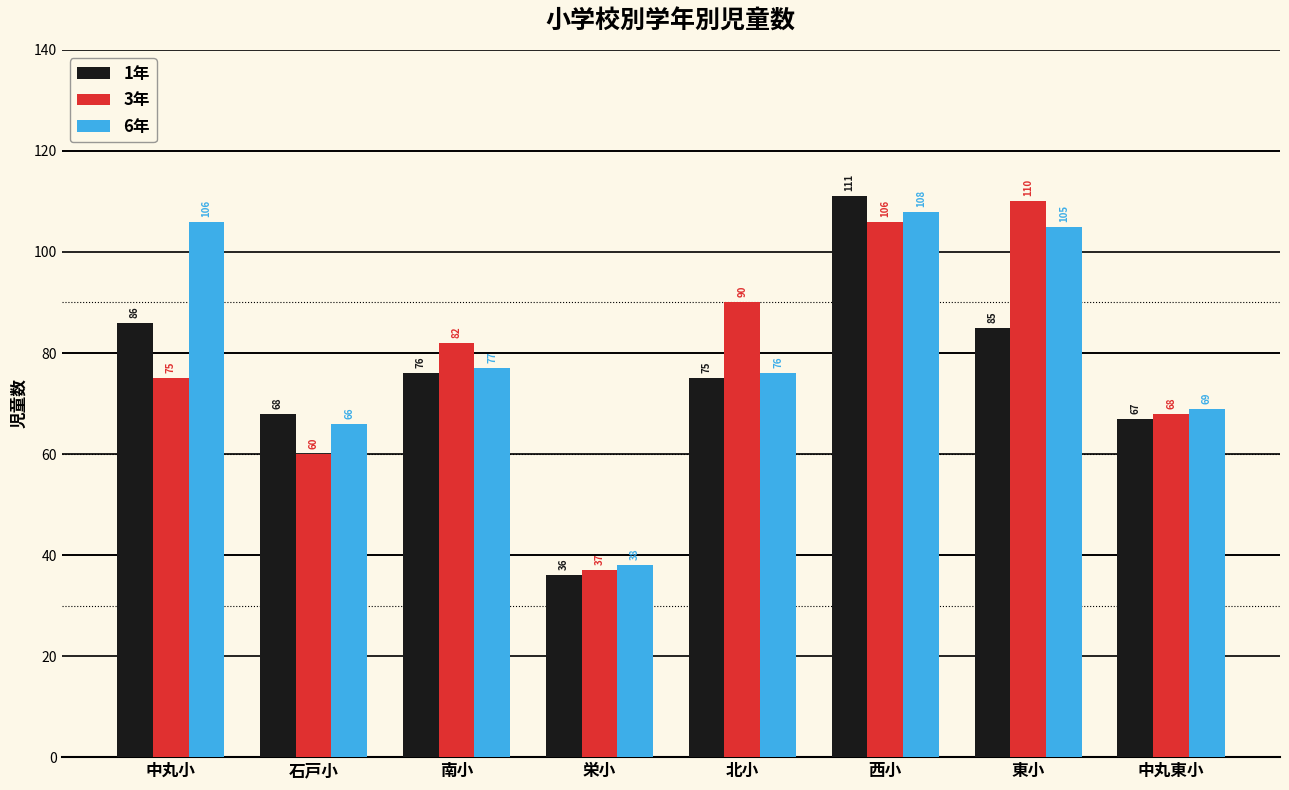

How many categories are shown in the chart?

8